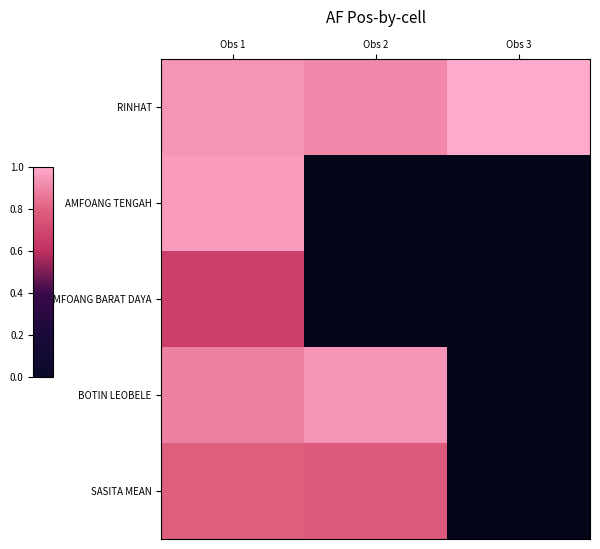

Which label corresponds to the largest value in the chart?

Obs 3